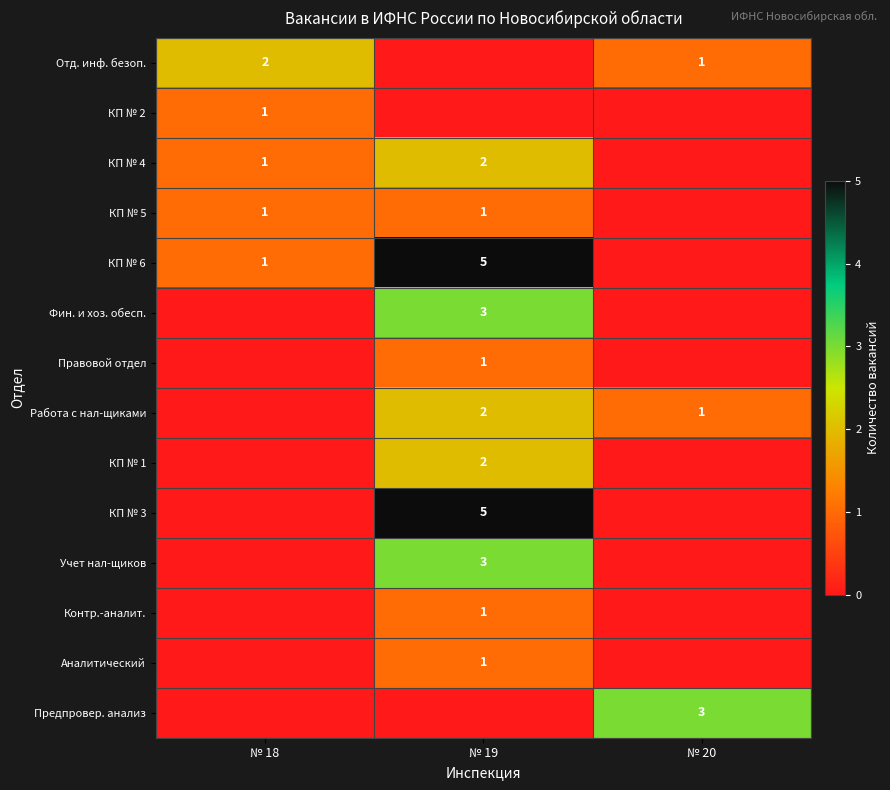

Between № 20 and № 18, which is larger?

№ 18